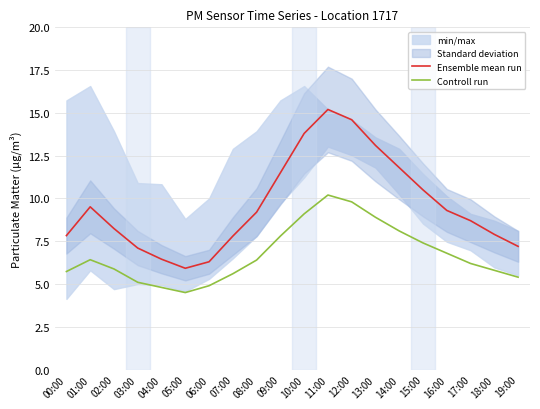

How many lines are shown in the chart?

2